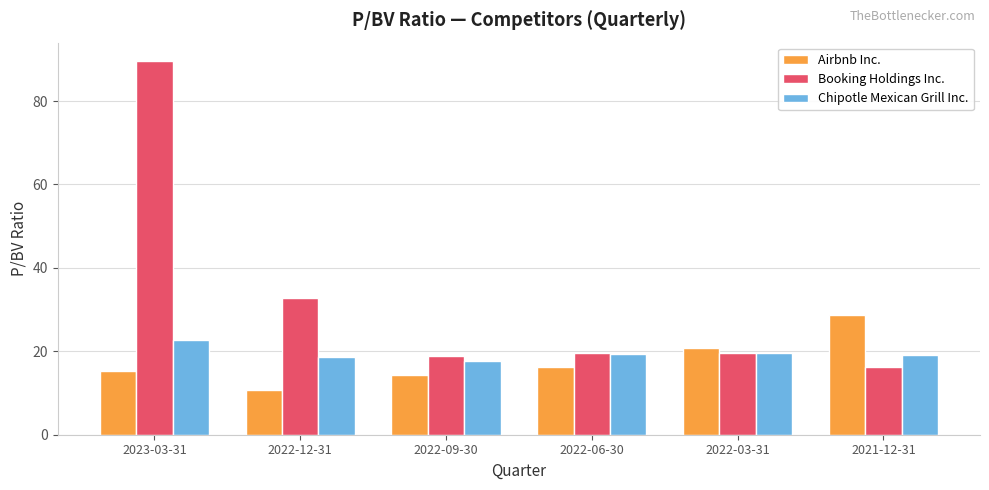

At which category is the sum across all series the highest?

2023-03-31